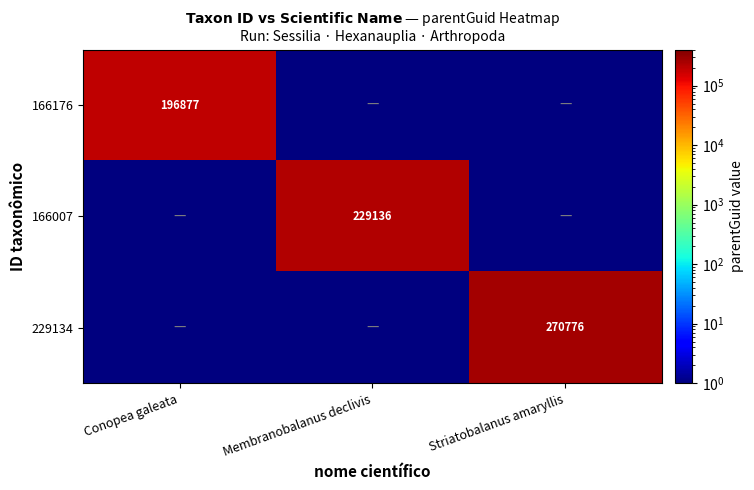

Which series has the largest total across all categories?

229134